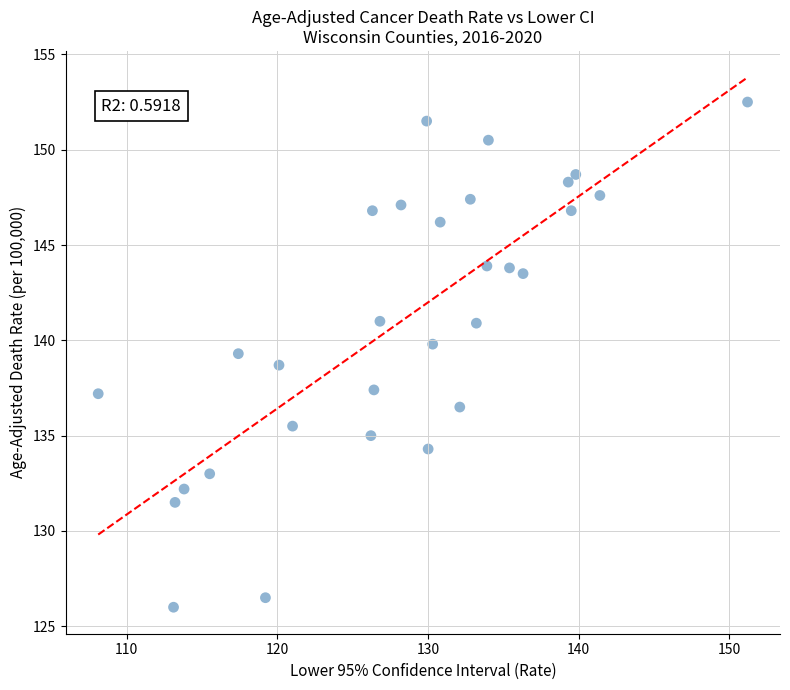

What is the range of X values (max minus min)?

43.1